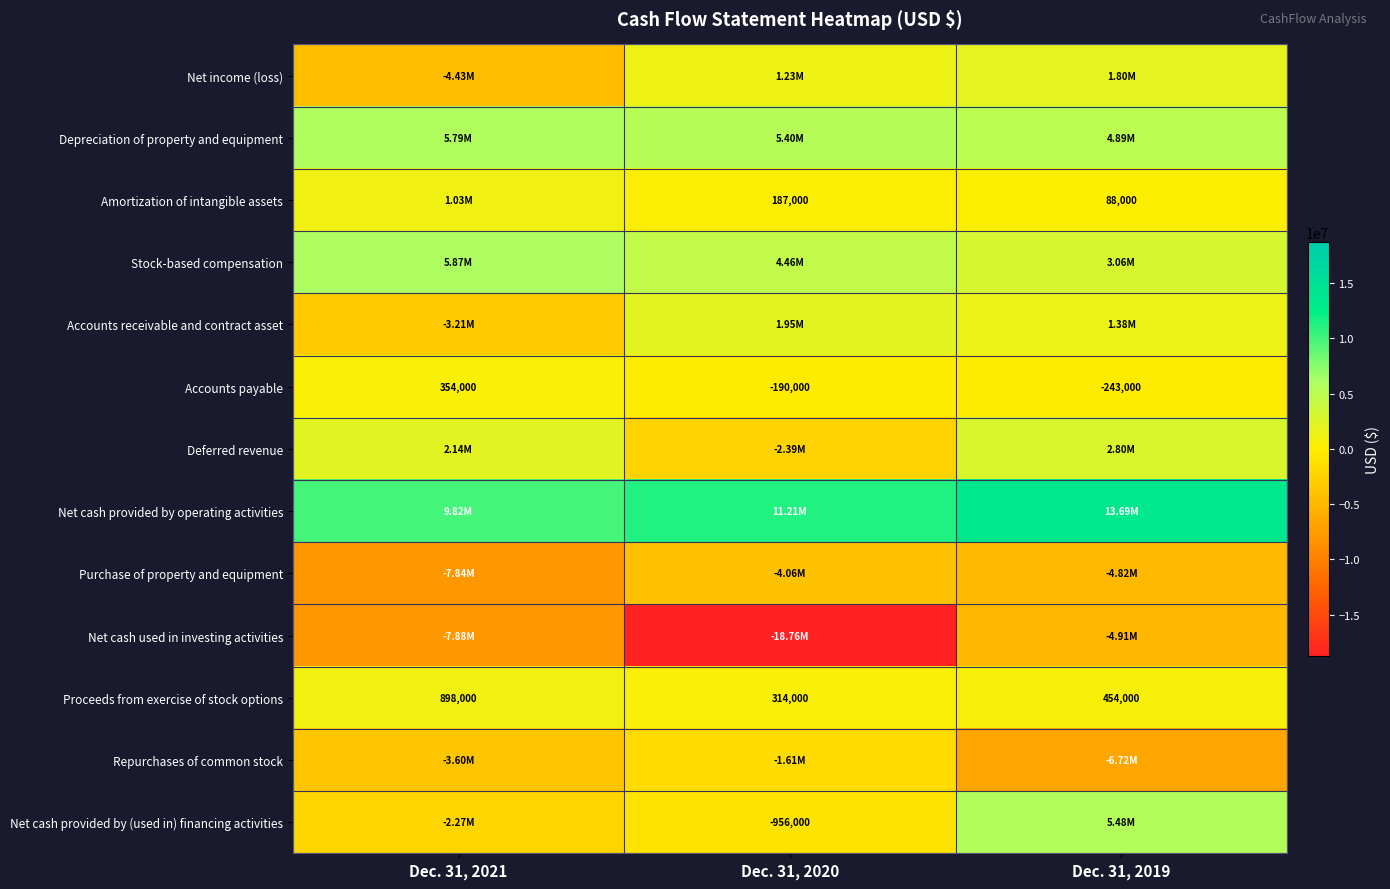

What is the difference between the maximum and minimum values in the Accounts payable series?

597000